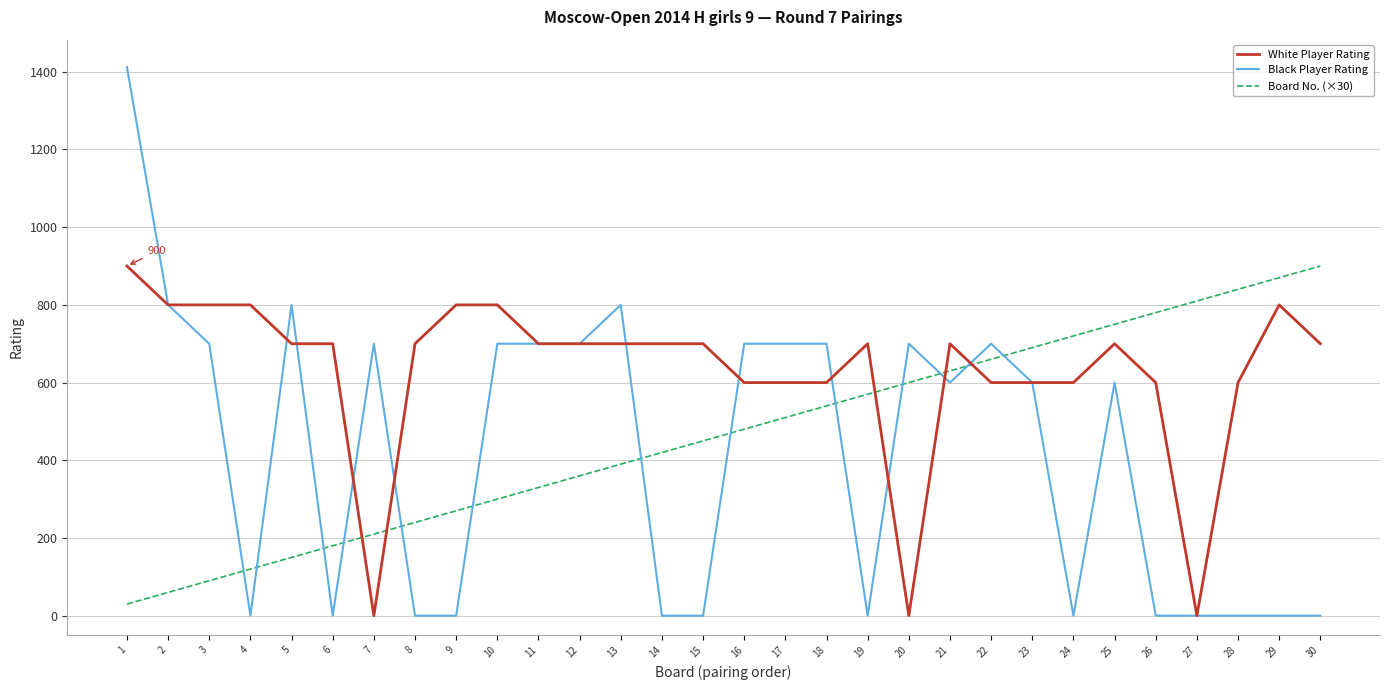

What are all the series names shown in the legend?

White Player Rating, Black Player Rating, Board No. (×30)